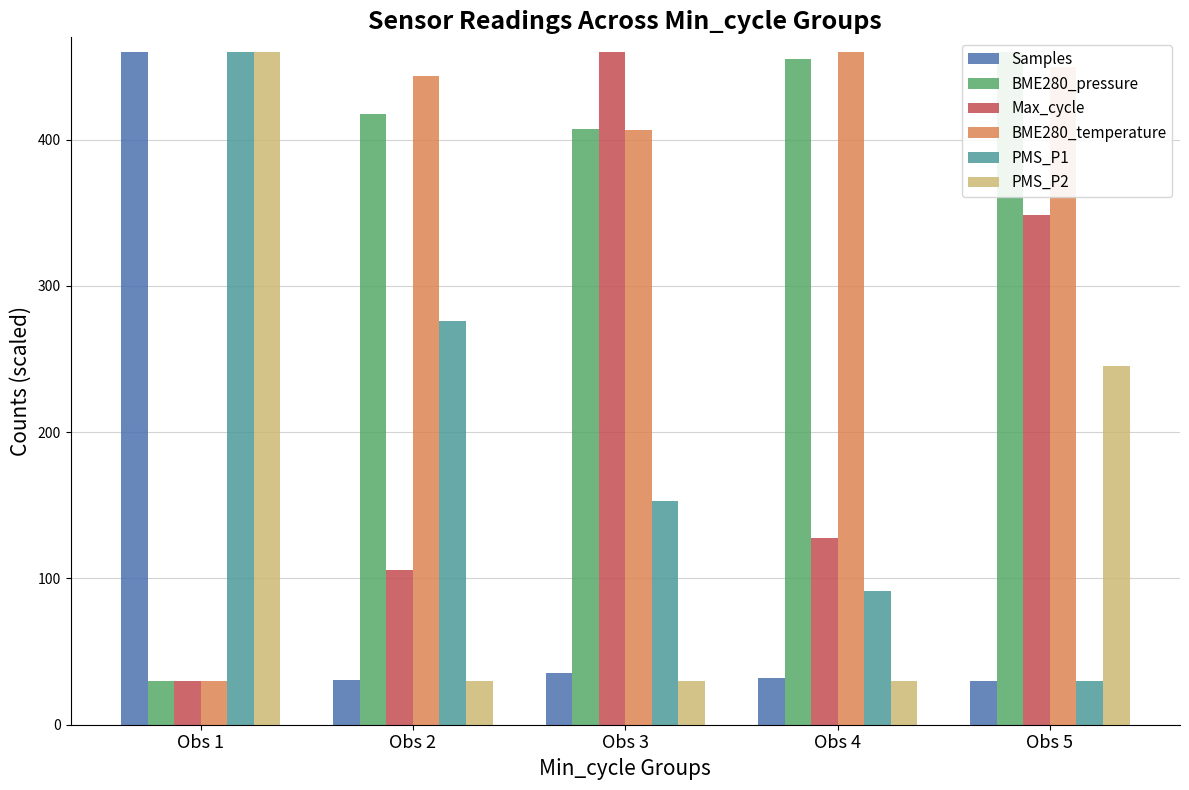

Which series has the widest spread of values?

Samples